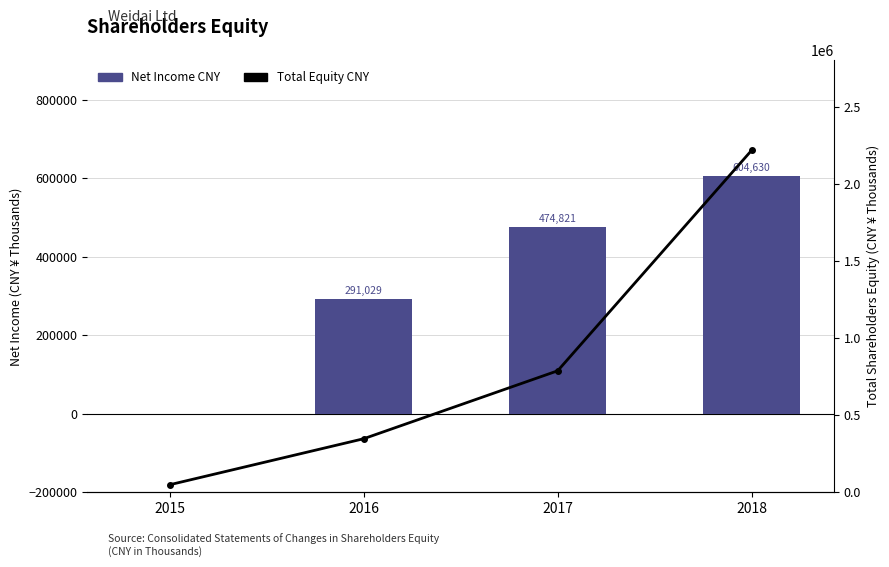

What is the maximum value shown in the chart?

2217226